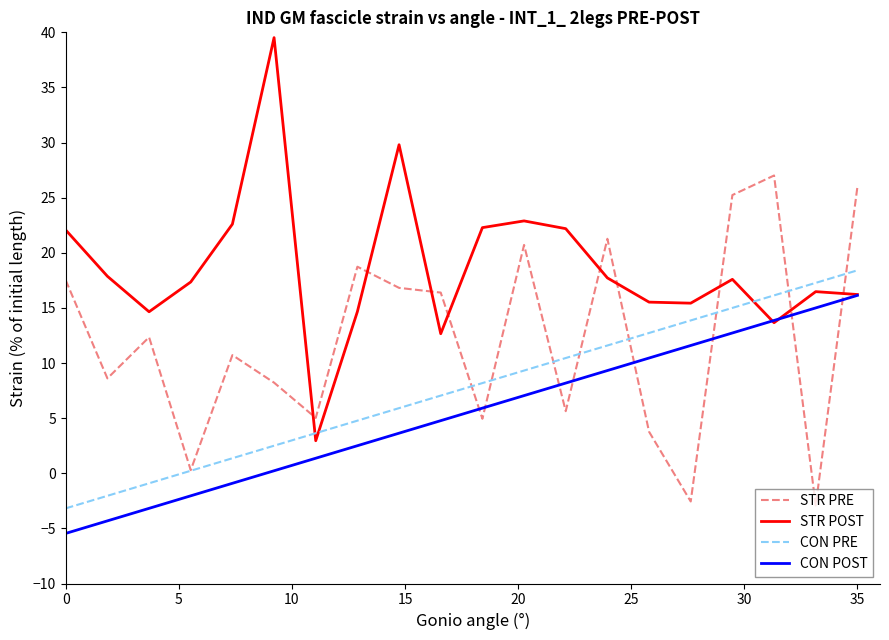

After their last crossing, which series has the higher values: STR POST or CON PRE?

CON PRE